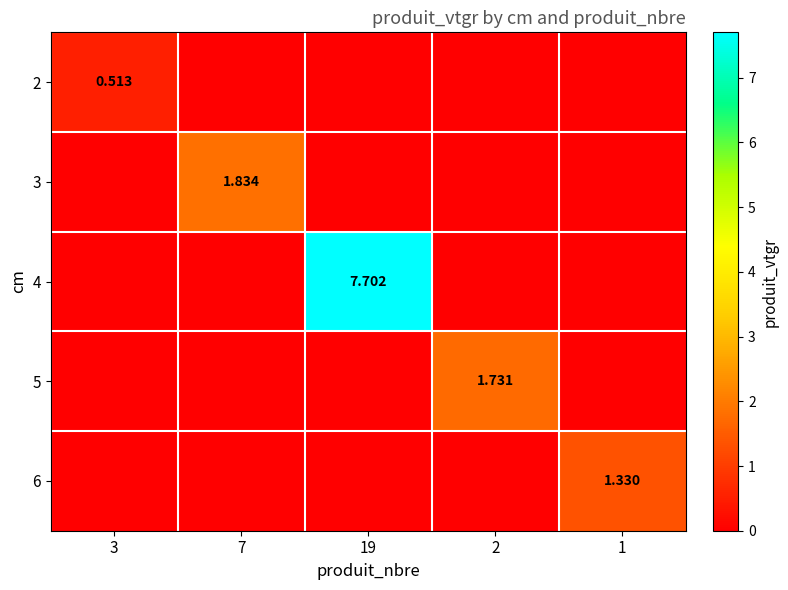

What is the spread (max minus min) of values at 19?

7.7